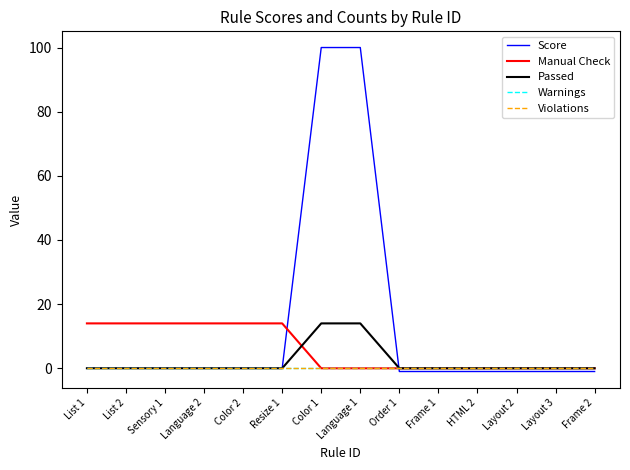

What is the spread (max minus min) of values at Color 2?

14